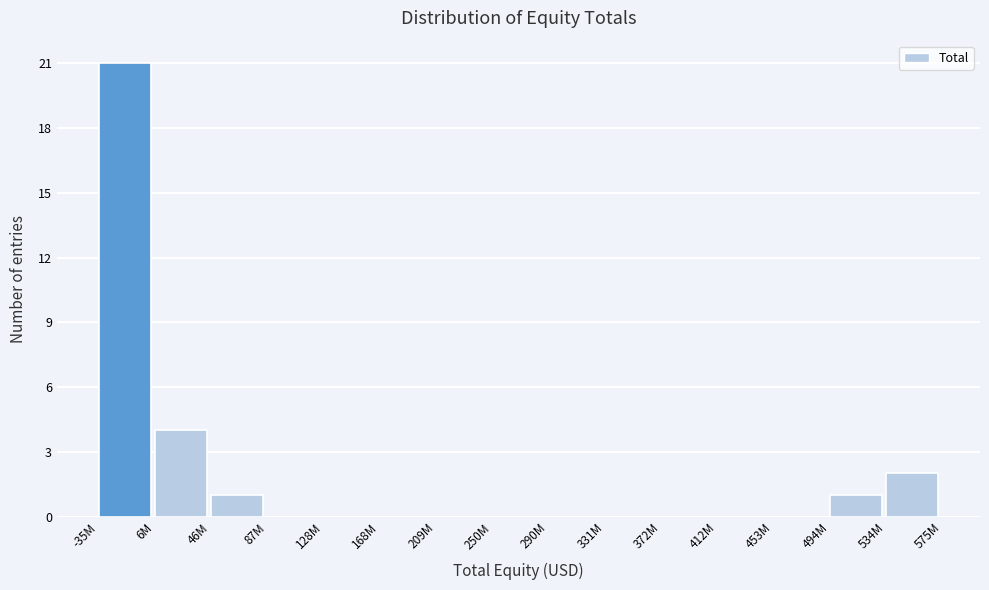

Reading left to right, transcribe all the data shown in this chart.

-35M=21	6M=4	46M=1	87M=0	128M=0	168M=0	209M=0	250M=0	290M=0	331M=0	372M=0	412M=0	453M=0	494M=1	534M=2